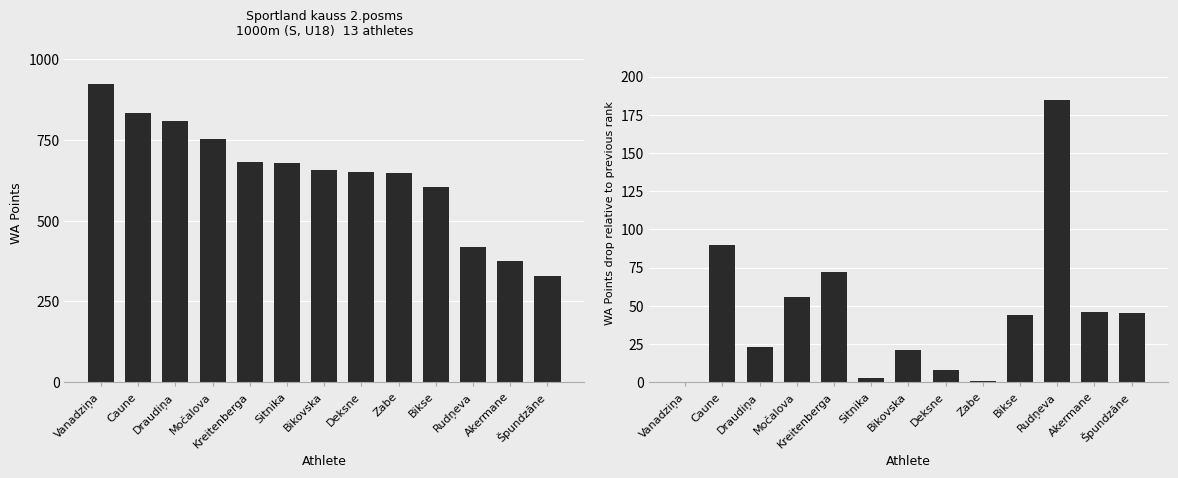

What is the average value of the WA Points series?

644